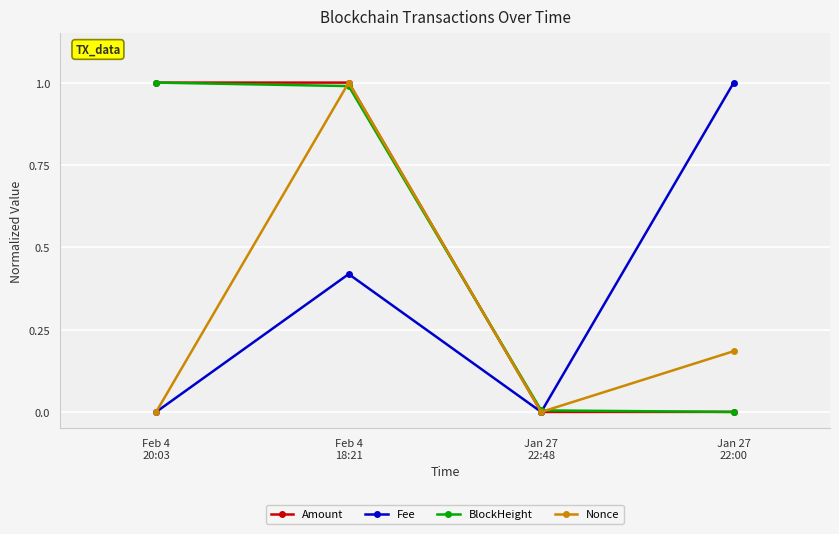

True or false: BlockHeight has more than 1 points higher than both neighbors.

False